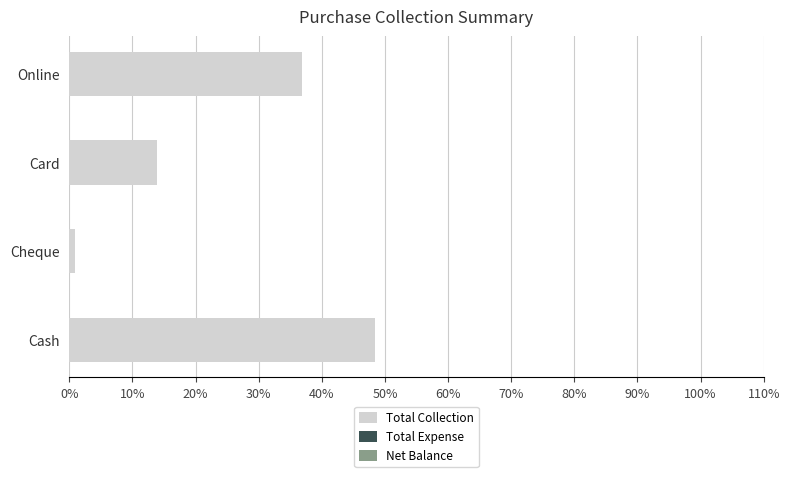

What is the maximum value shown in the chart?

48.4